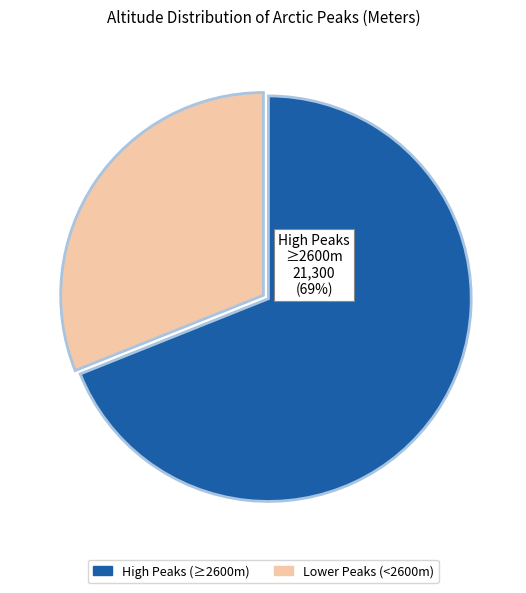

Is there any slice that represents more than half of the pie?

Yes